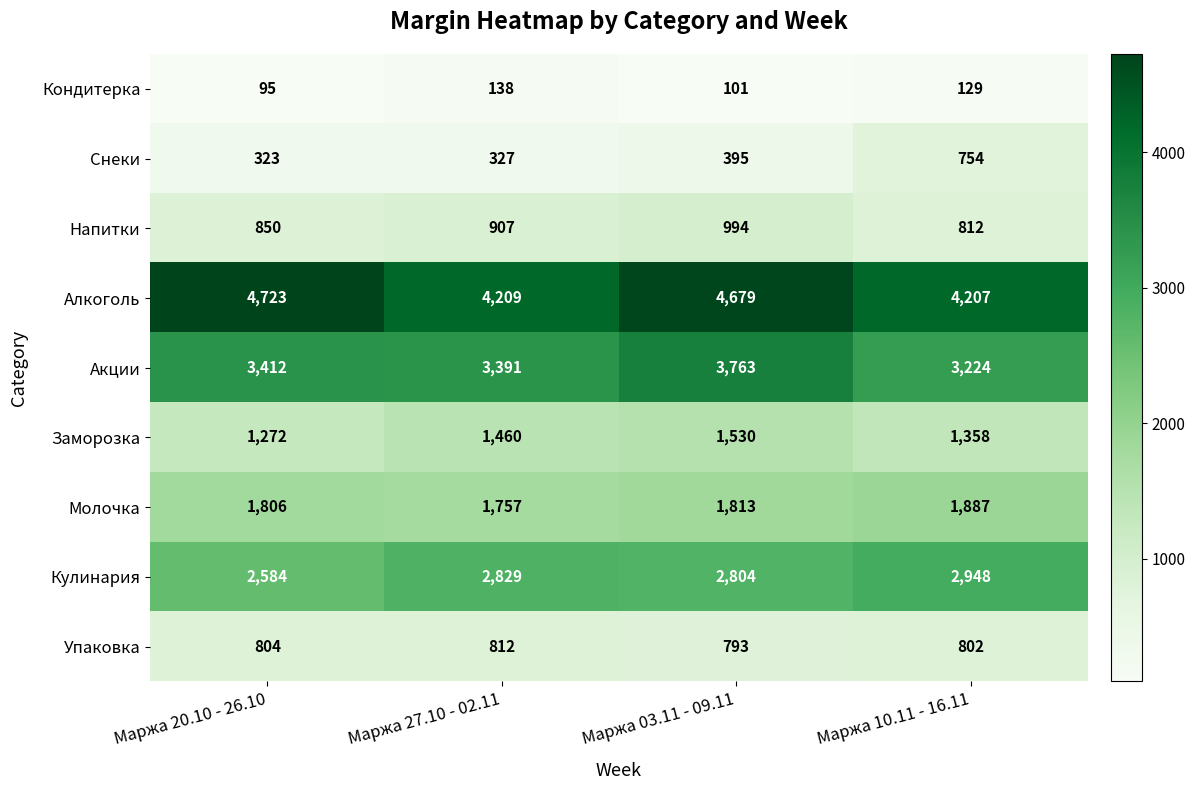

True or false: Кулинария has a value of 1189 at Маржа 20.10 - 26.10.

False